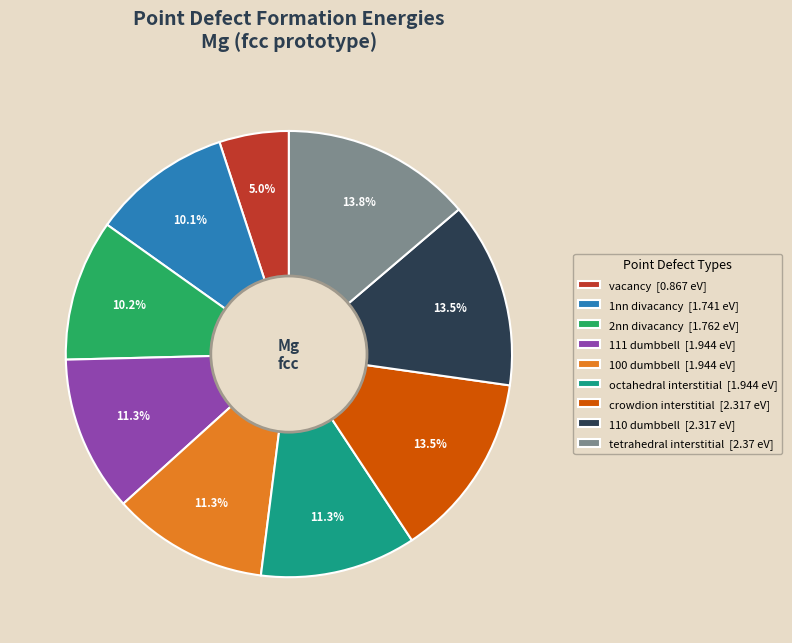

To the nearest percent, what is the average slice percentage?

11%